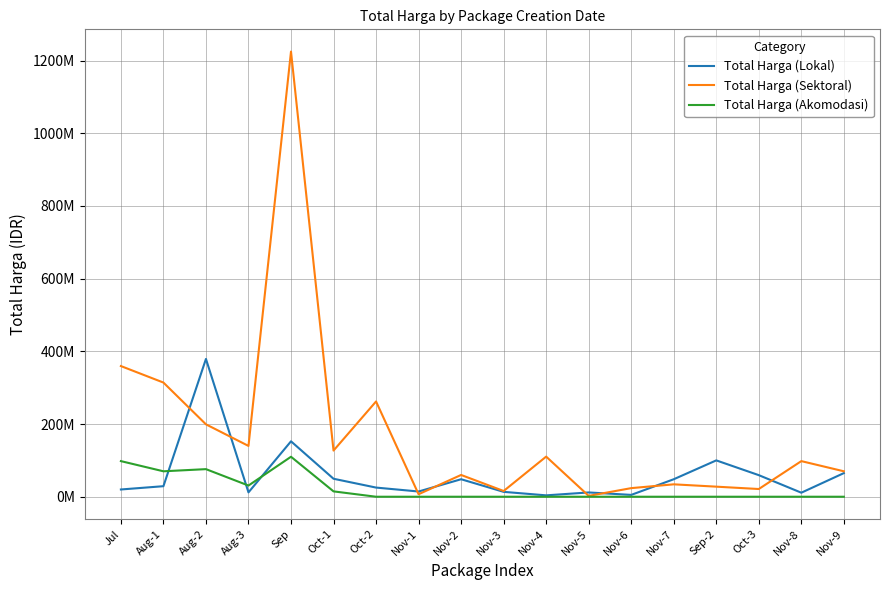

What is the highest value of the Total Harga (Akomodasi) series?

110000000